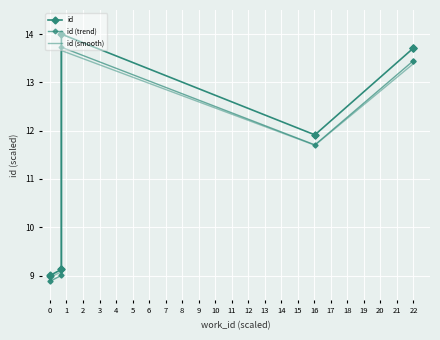

Is it true that id (smooth) equals 3.5 at 1?

False